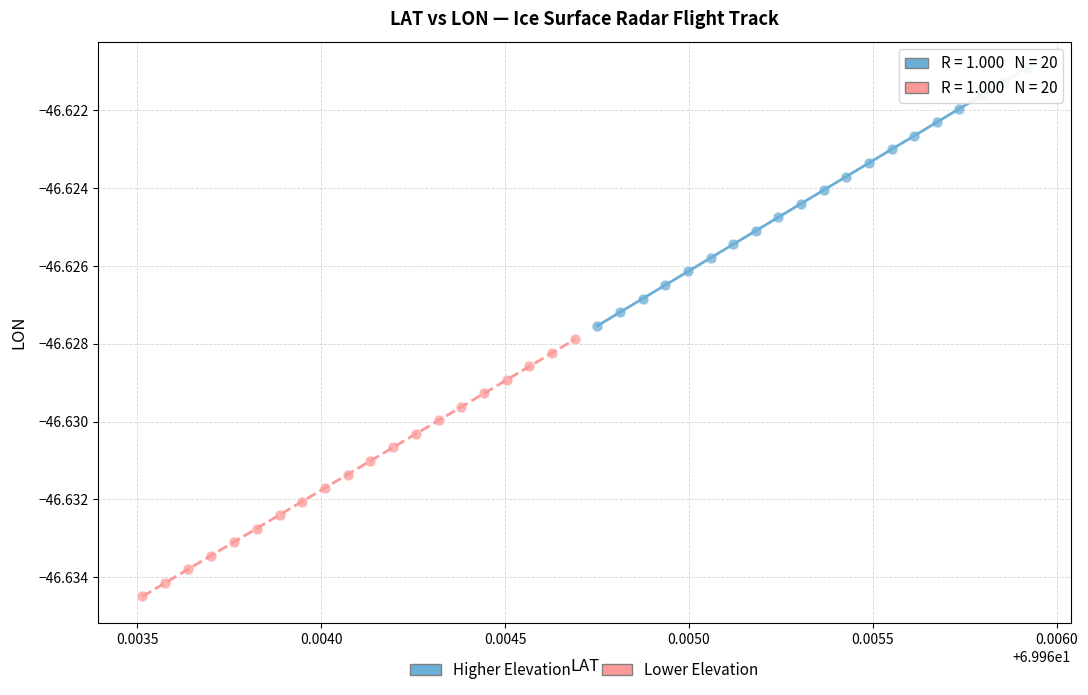

Which series has the widest spread of Y values?

Higher Elevation